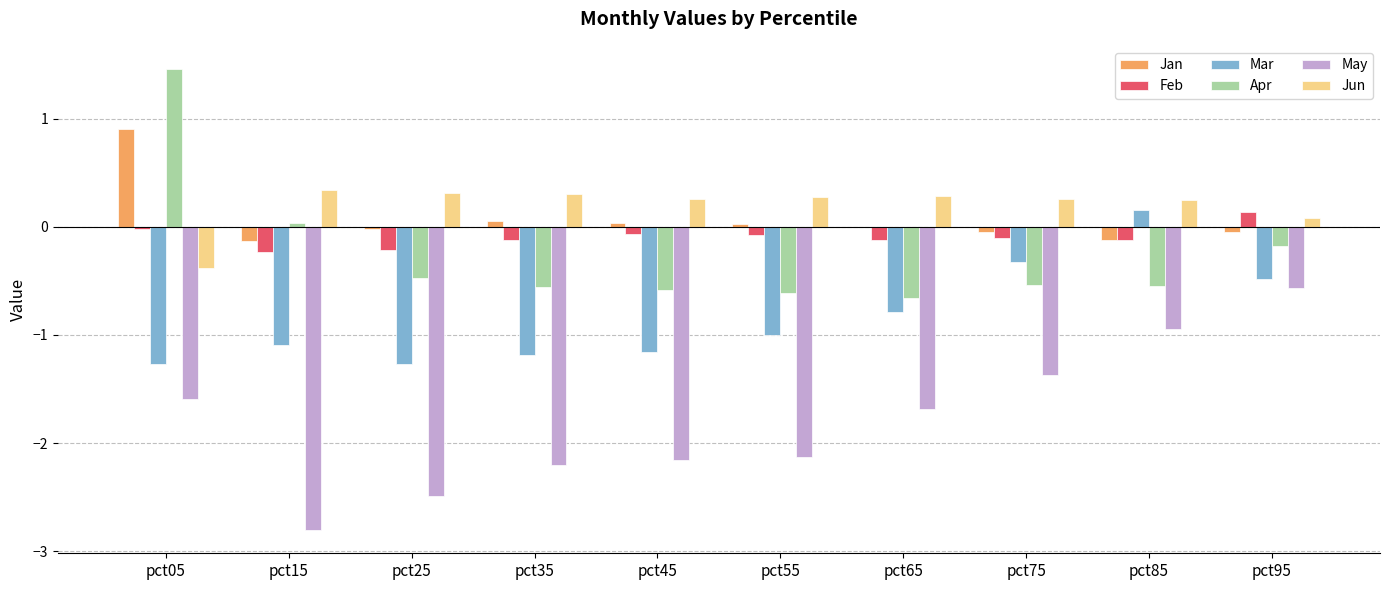

Which series has the largest range (max minus min)?

May